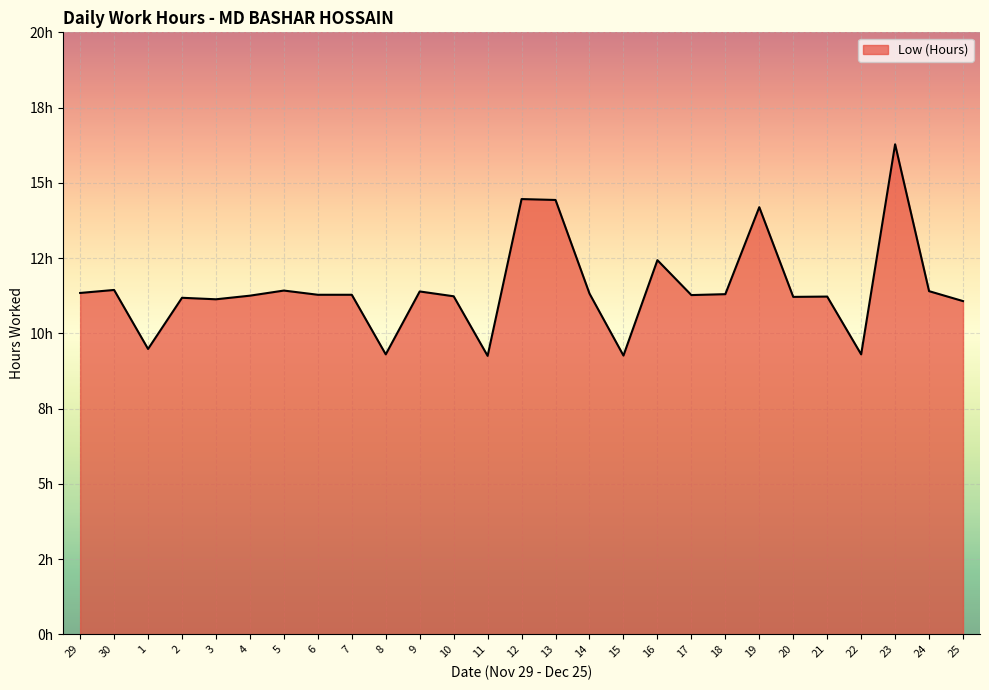

How many interior local peaks (higher than both neighbors) does the data have?

9